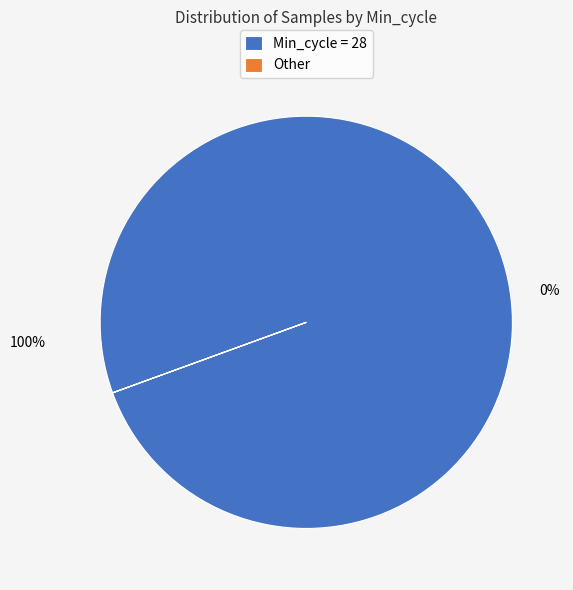

Is it true that 28 is 1% of the pie?

False